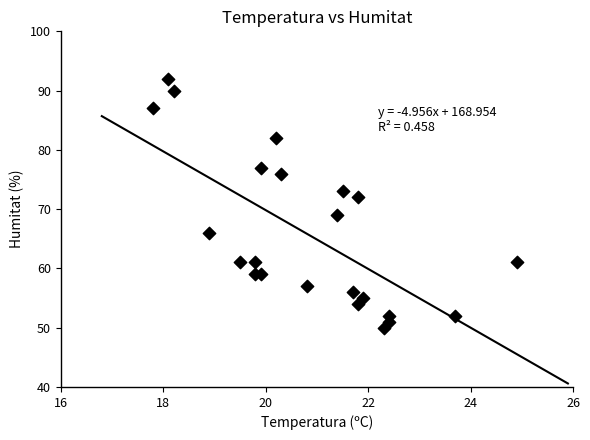

What Y value in the scatter plot is closest to 71?

72